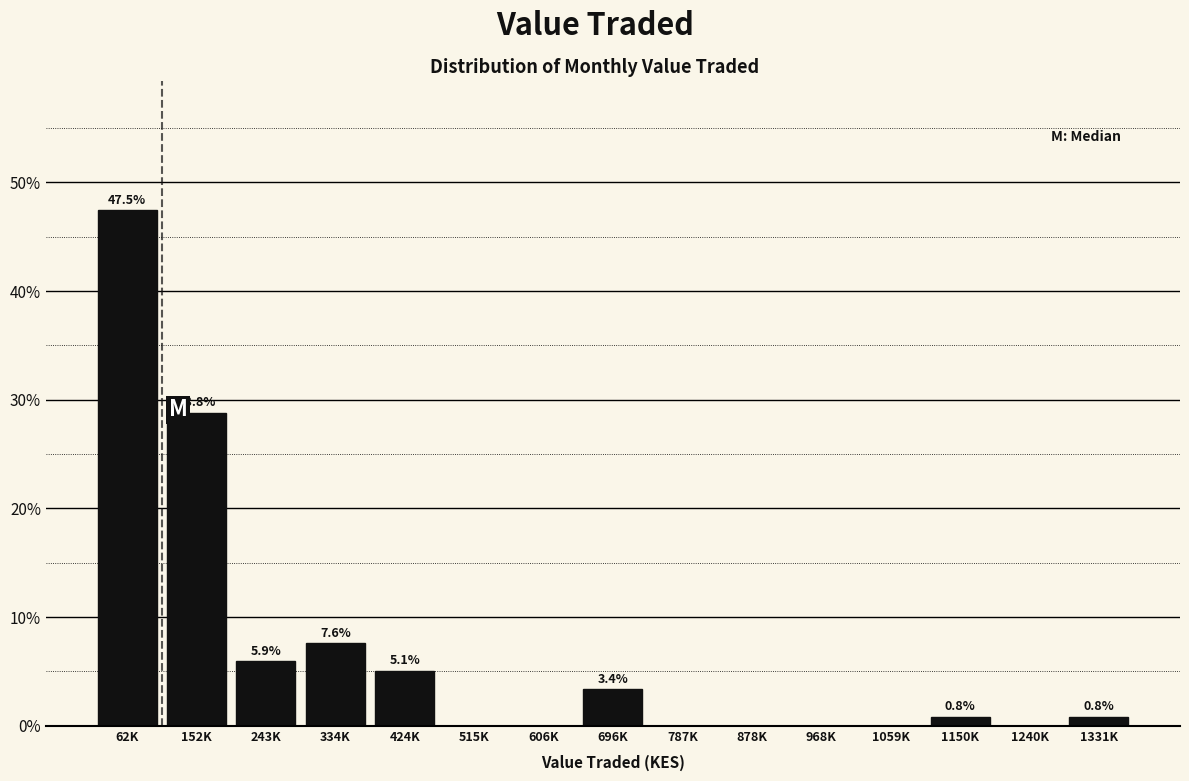

Reading left to right, extract all data points from this chart.

62K=47.5	152K=28.8	243K=5.9	334K=7.6	424K=5.1	515K=0.0	606K=0.0	696K=3.4	787K=0.0	878K=0.0	968K=0.0	1059K=0.0	1150K=0.8	1240K=0.0	1331K=0.8